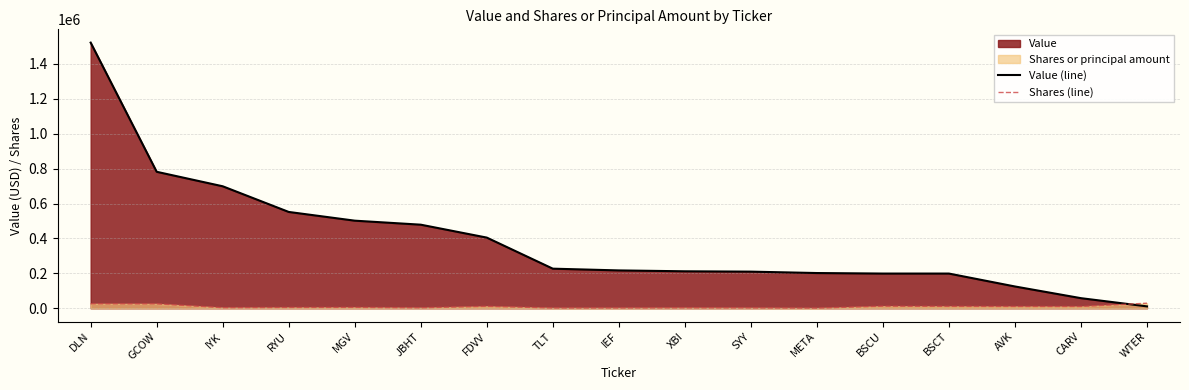

Where is Shares (line) nearest to the value 15218?

BSCU